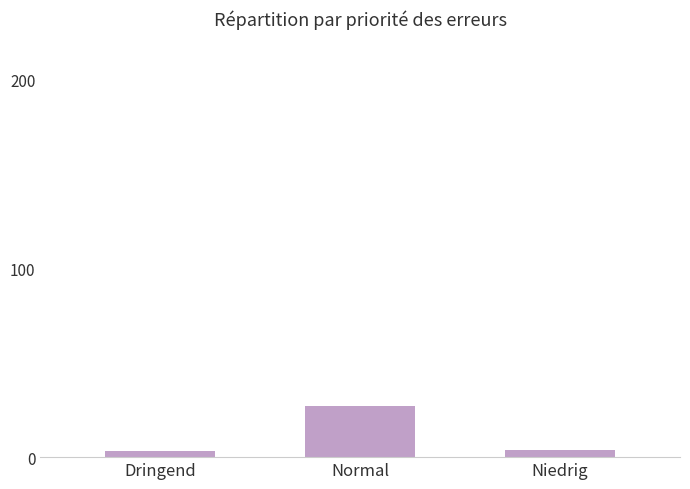

What is the maximum value shown in the chart?

27